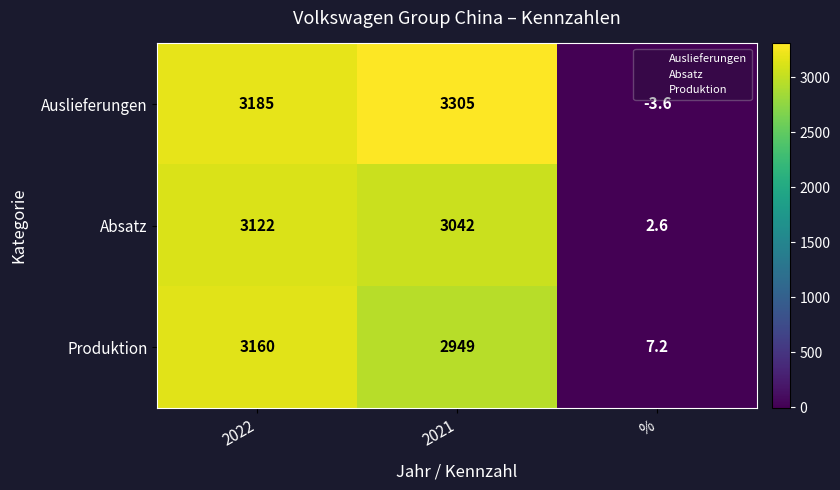

At which label is Produktion closest to 1583?

2021